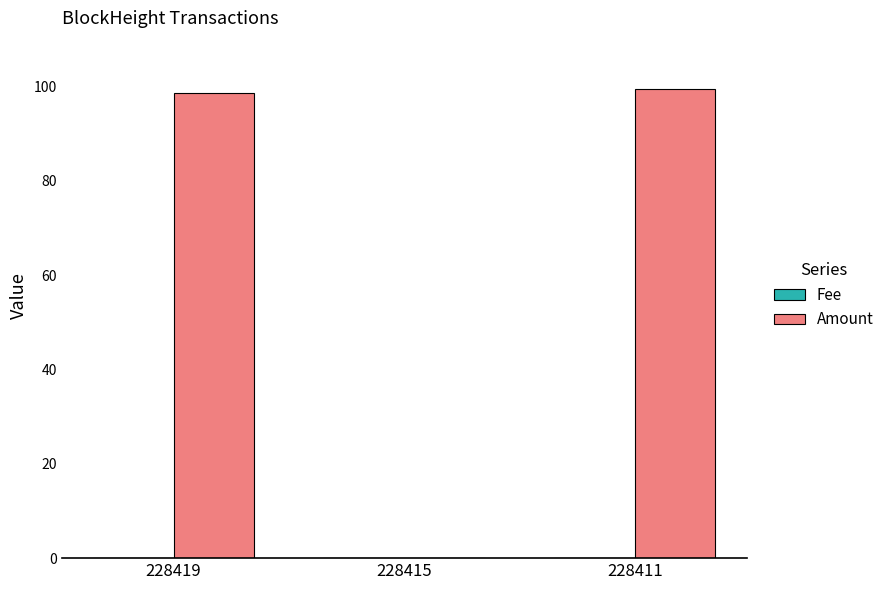

What is the sum of all Amount values?

198.0